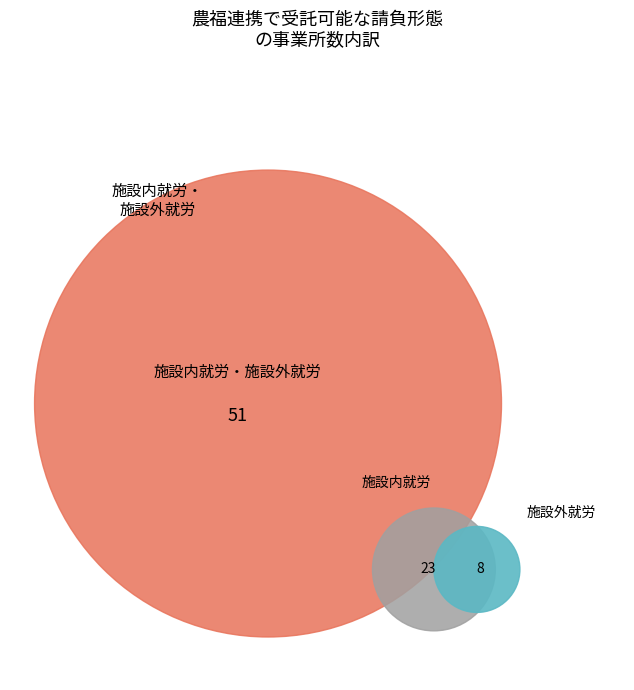

The 施設外就労 slice represents 16% of the pie. True or false?

False